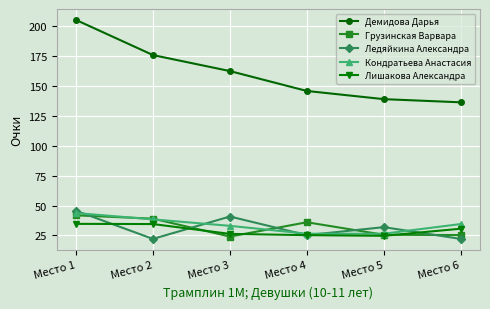

True or false: Ледяйкина Александра and Демидова Дарья intersect in this chart.

False